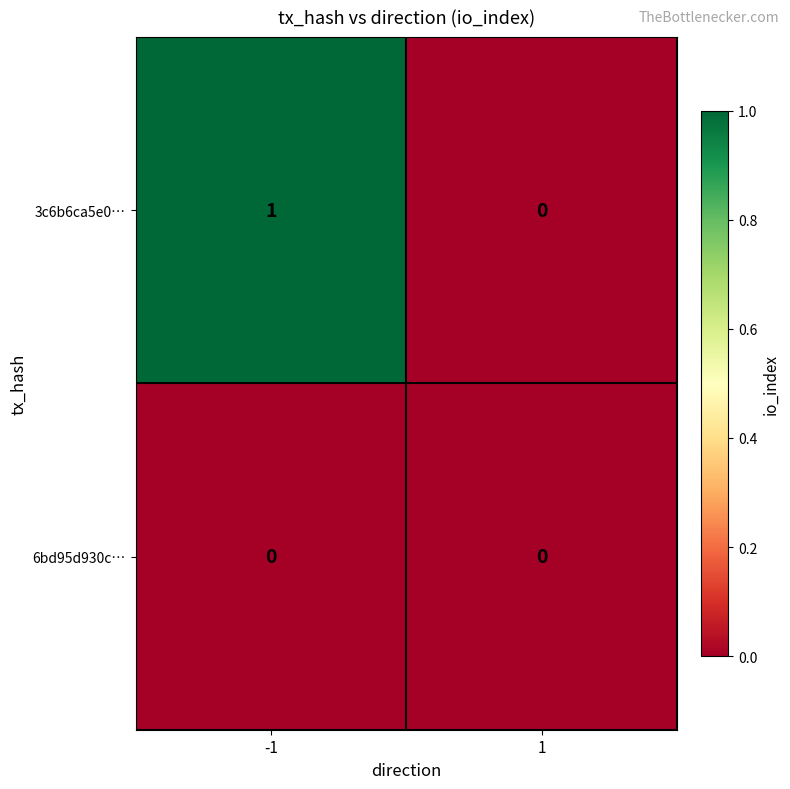

Which series has the widest spread of values?

3c6b6ca5e0…